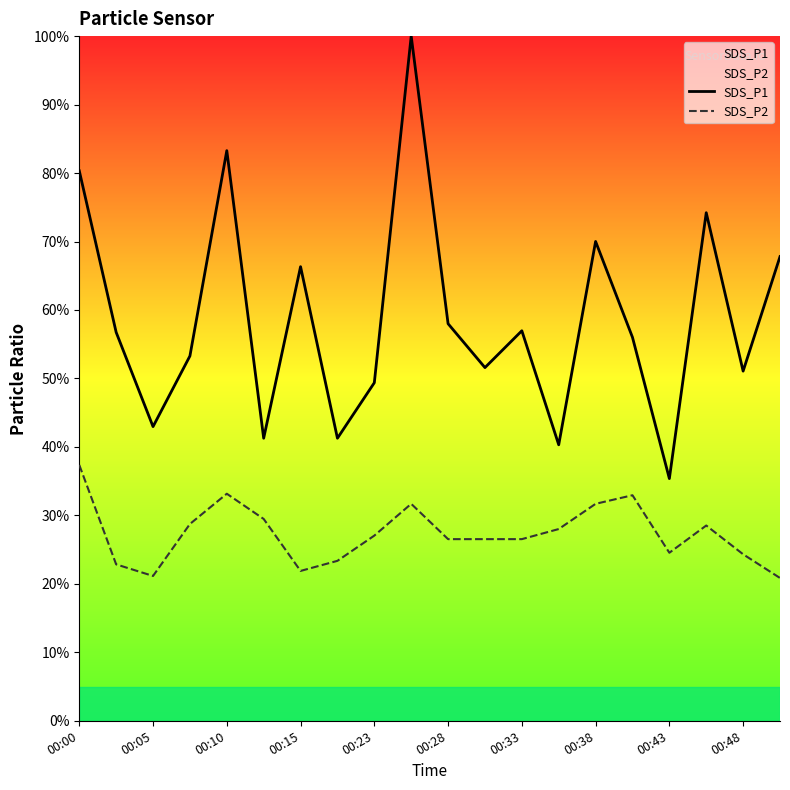

Reading left to right, what are all the values shown in this chart?

SDS_P1: 80.3	56.7	43.0	53.3	83.3	41.3	66.3	41.3	49.4	100.0	58.0	51.6	57.0	40.3	70.0	56.0	35.4	74.2	51.1	67.8
SDS_P2: 37.4	22.8	21.1	28.7	33.2	29.5	21.9	23.4	27.0	31.7	26.5	26.5	26.5	28.0	31.7	32.9	24.5	28.5	24.3	20.9